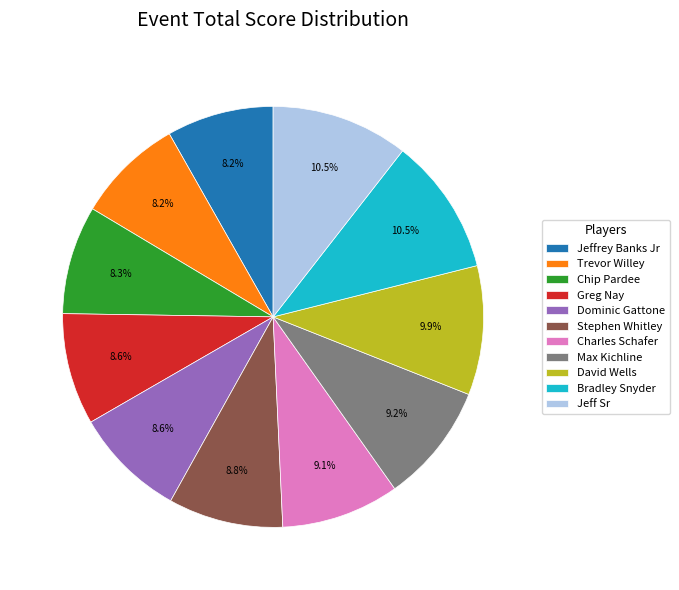

Does any single category account for the majority?

No